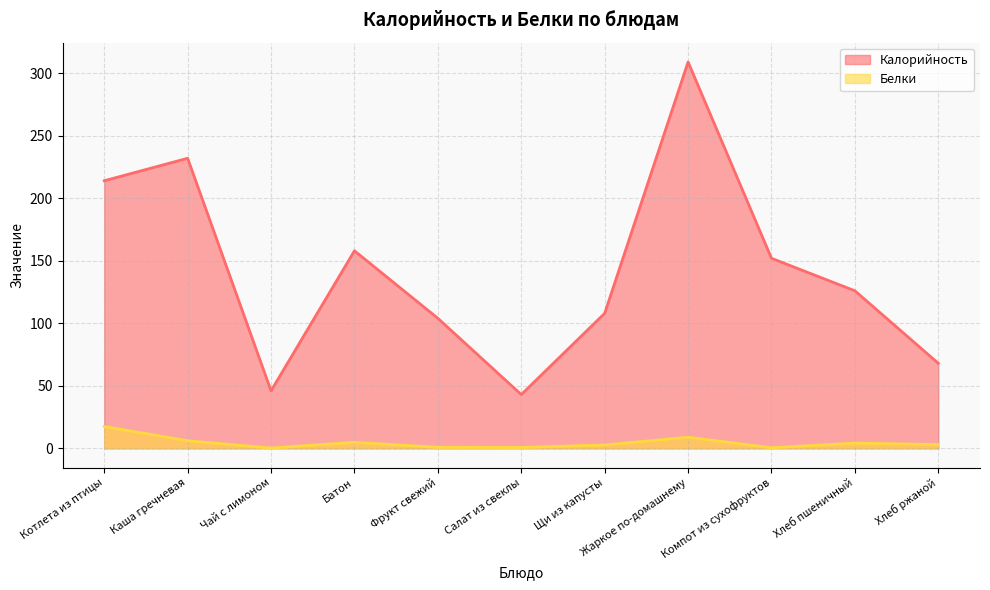

What is the minimum value for Калорийность?

43.0